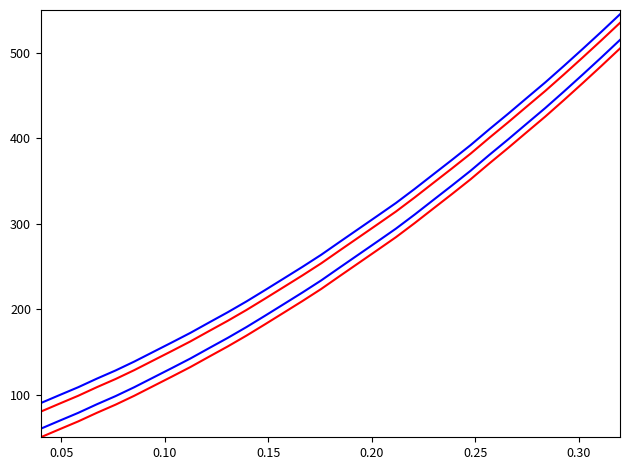

What is the label of the 3rd point from the left?

0.10